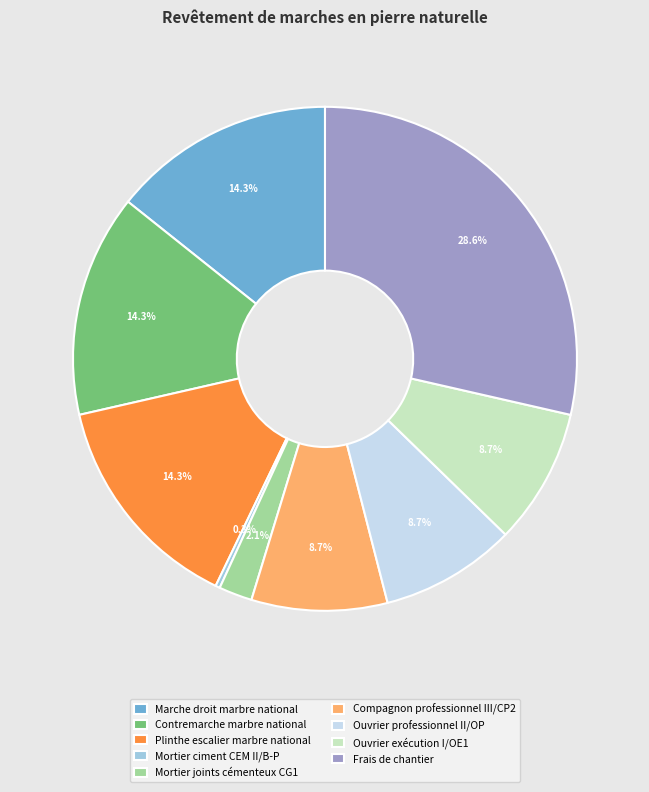

Is it true that Frais de chantier is 29% of the pie?

True